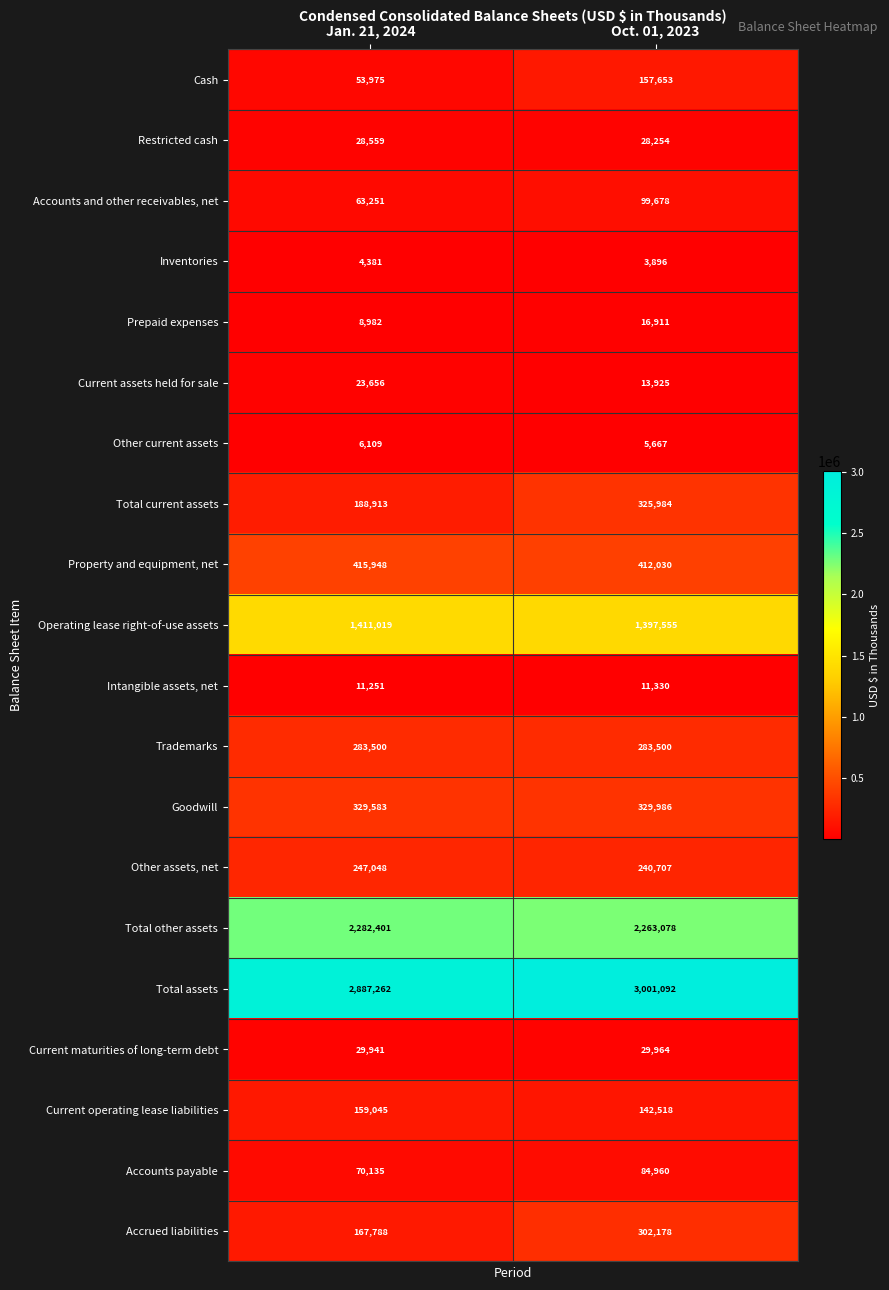

At which label is Accrued liabilities closest to 234983?

Jan. 21, 2024